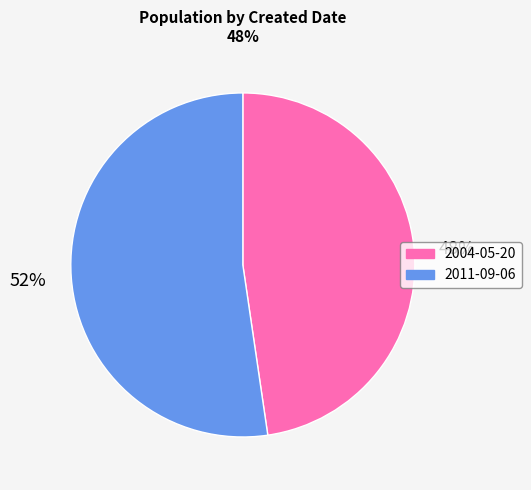

To the nearest percent, what is the average slice percentage?

50%